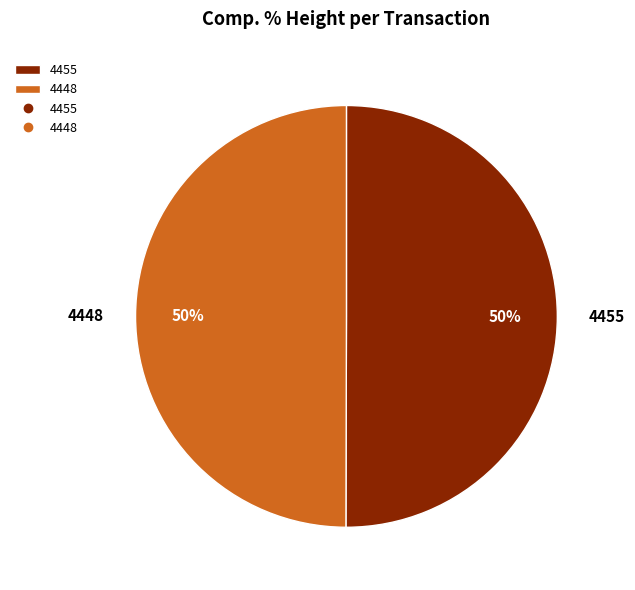

Approximately how many times larger is the value at 4448 compared to 4455?

1.0